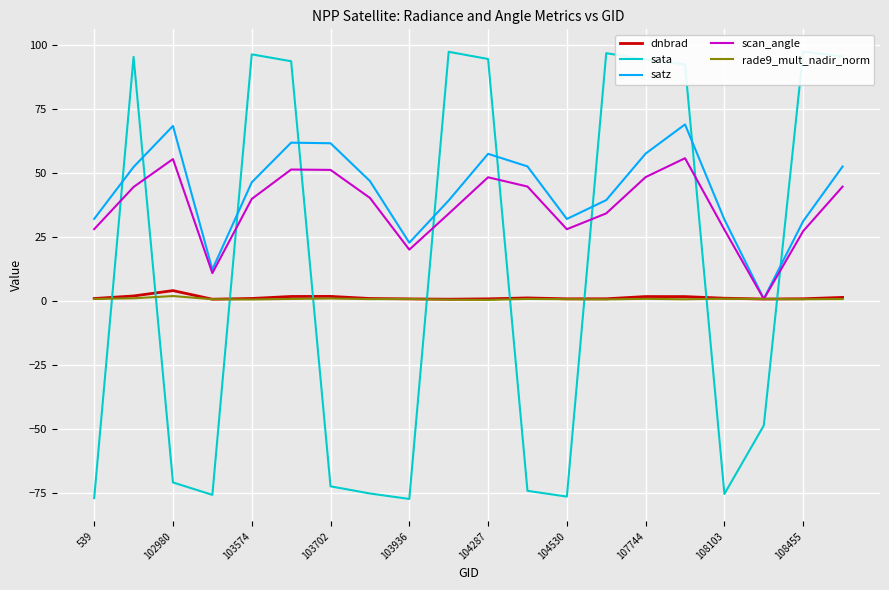

What is the maximum value for dnbrad?

4.0